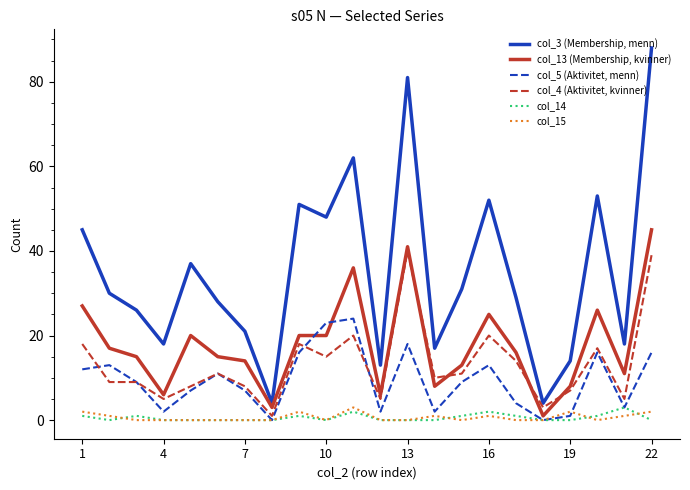

What are all the series names shown in the legend?

col_3 (Membership, menn), col_13 (Membership, kvinner), col_5 (Aktivitet, menn), col_4 (Aktivitet, kvinner), col_14, col_15